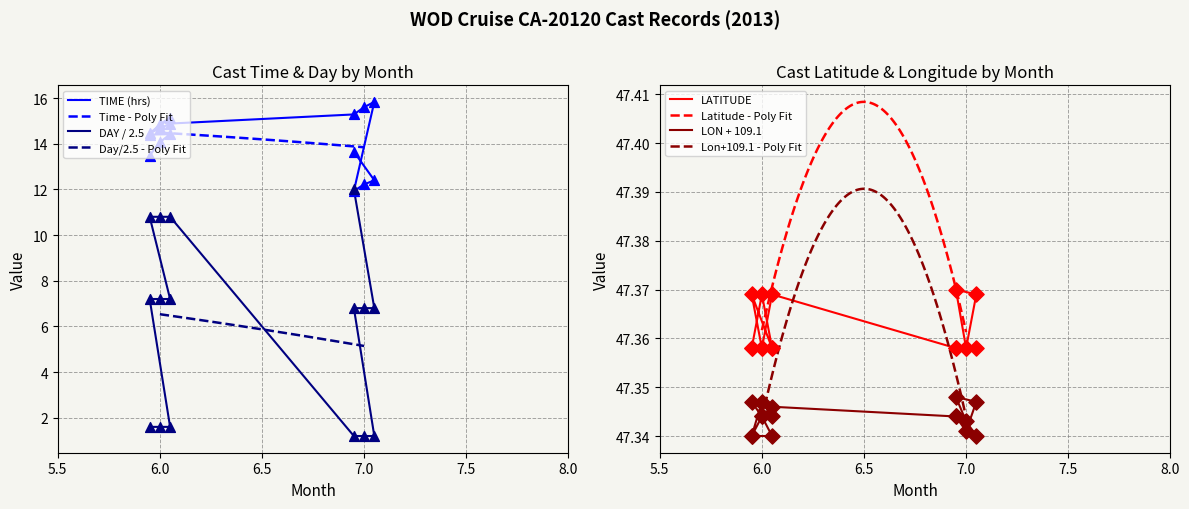

At how many categories does at least one series exceed 26?

16